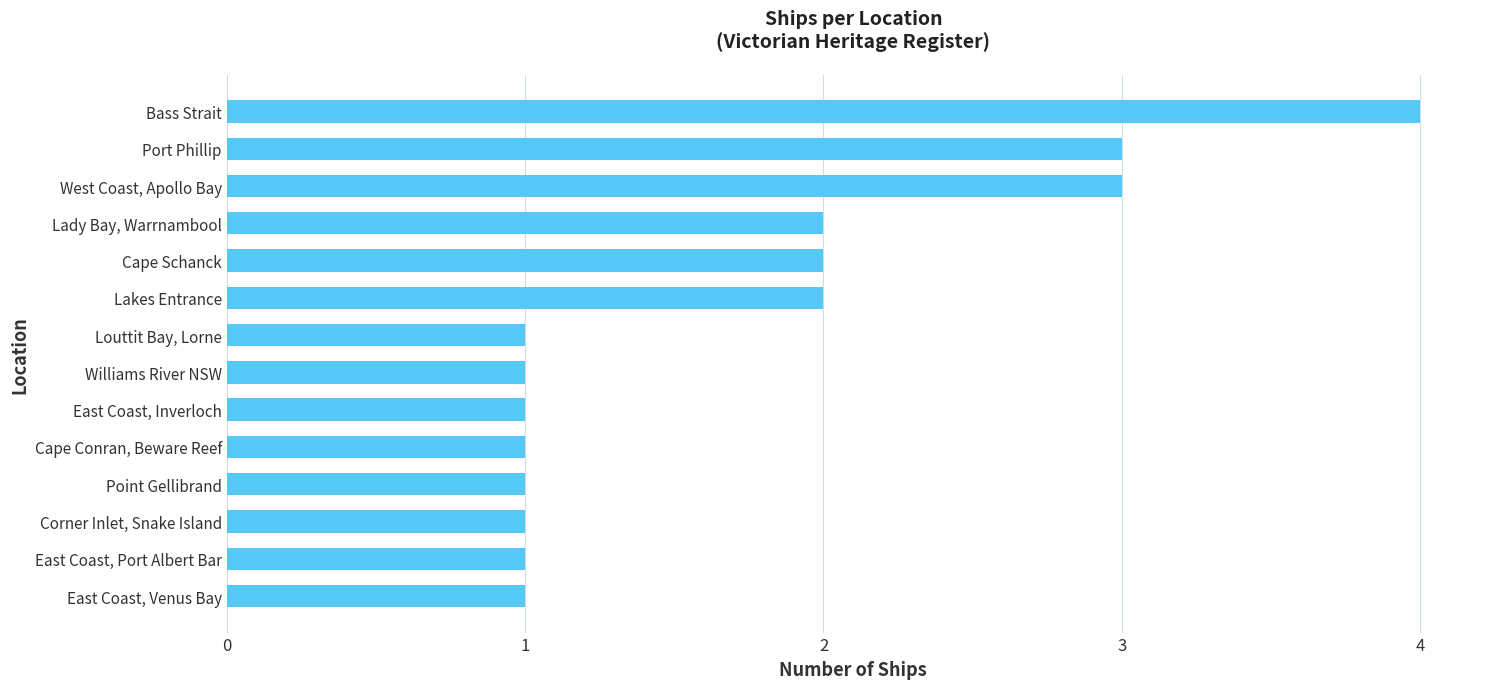

Are the bars grouped side by side (vs. stacked)?

No